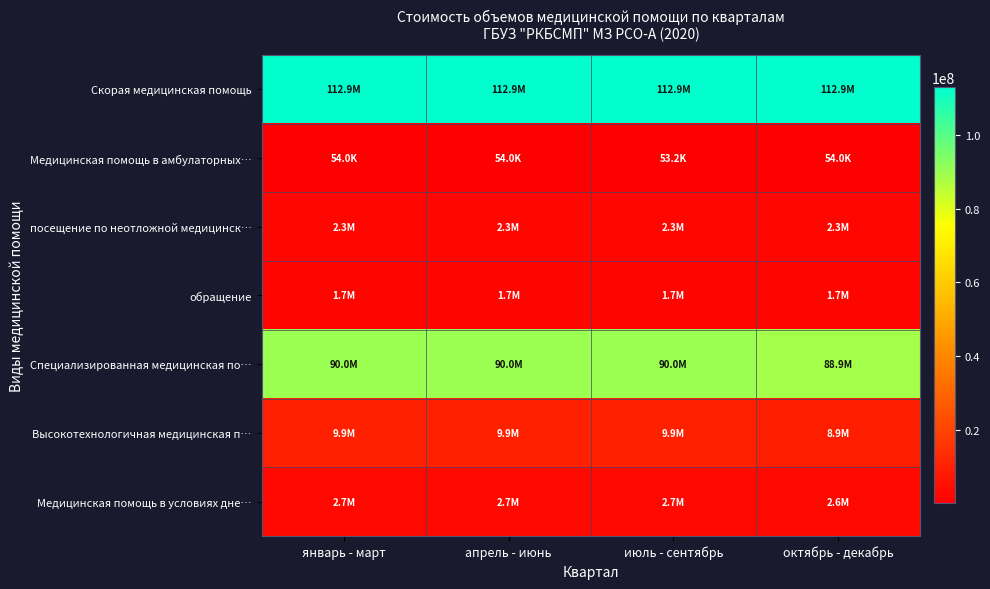

What is the greatest value displayed?

112888317.1